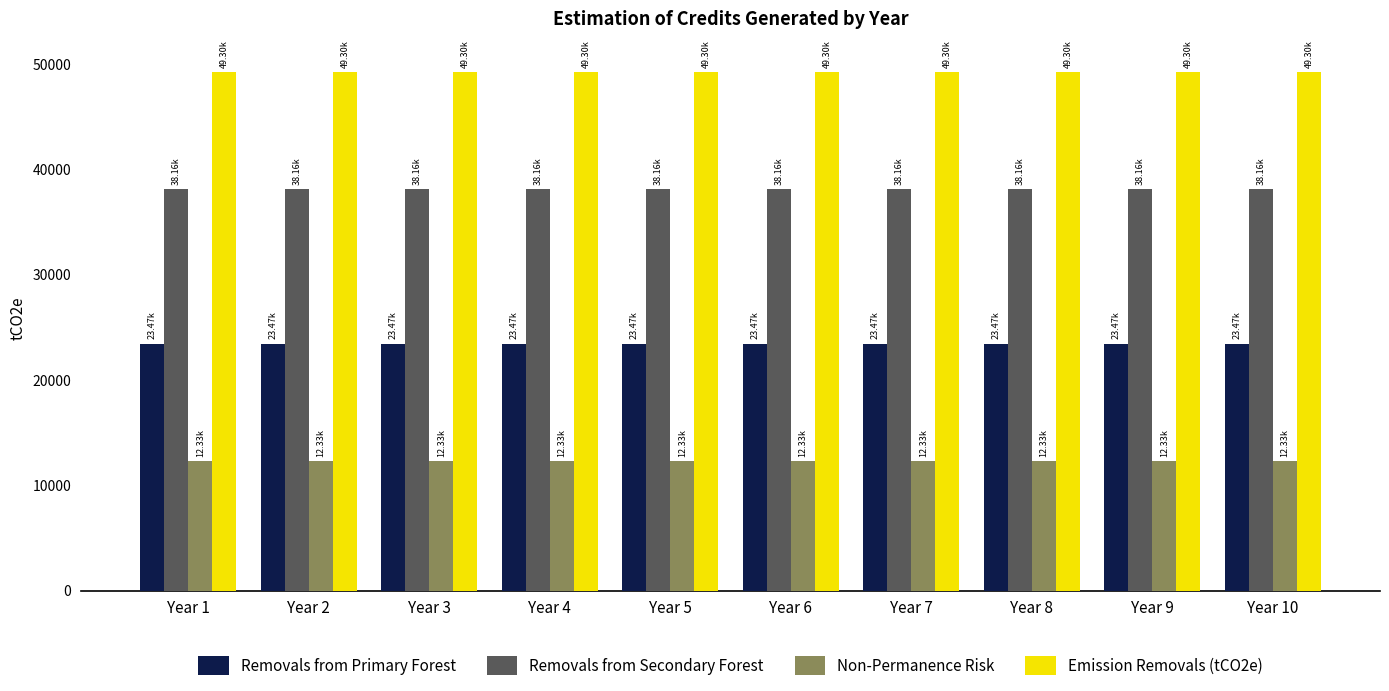

Rank the series by their average value, from lowest to highest.

Non-Permanence Risk, Removals from Primary Forest, Removals from Secondary Forest, Emission Removals (tCO2e)